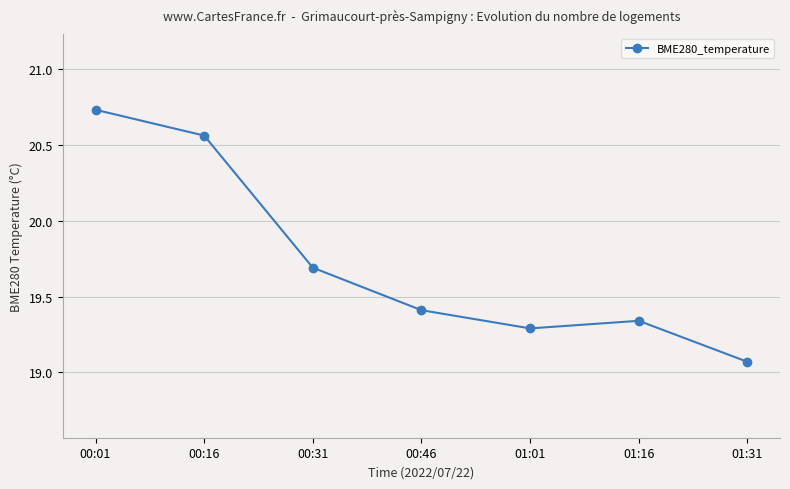

At which label is the value closest to 19?

01:31